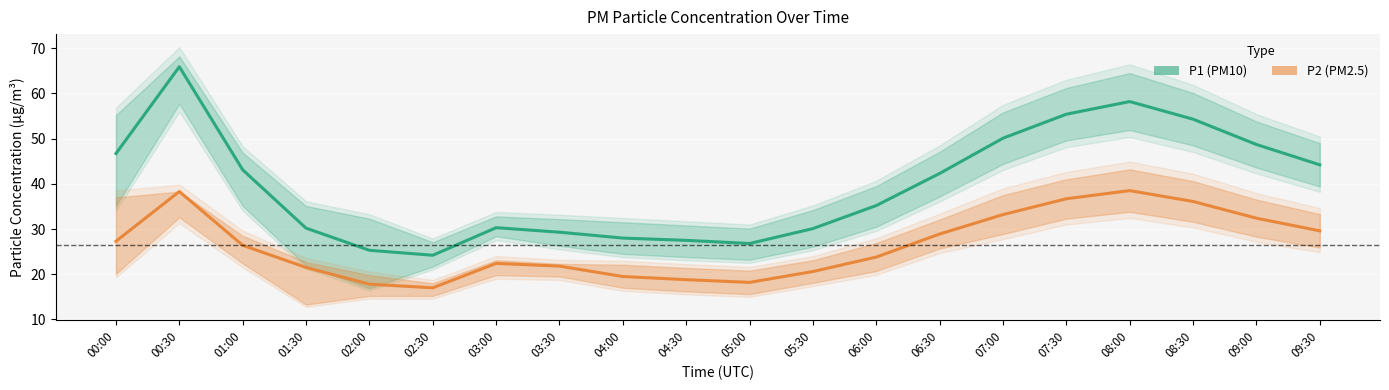

True or false: P2 (PM2.5) and P1 (PM10) intersect in this chart.

False